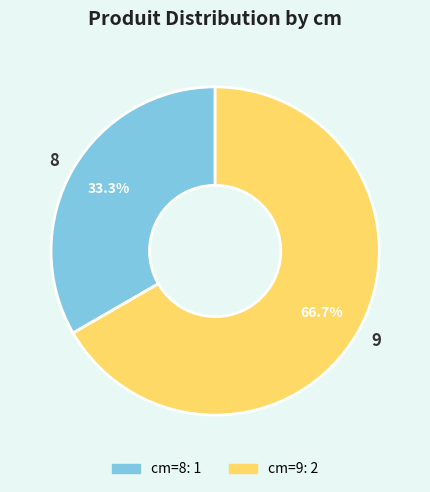

Which has a higher value, 9 or 8?

9